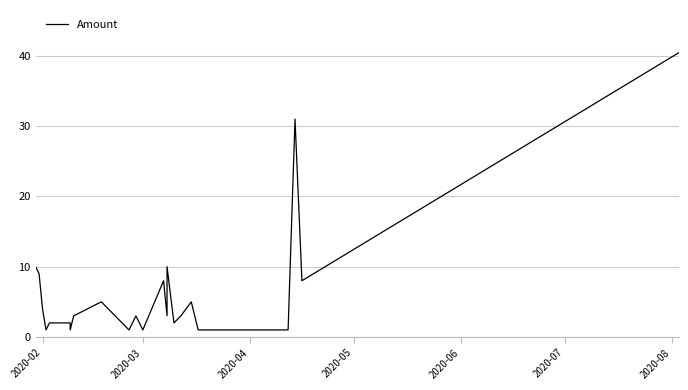

Count the number of categories in the chart.

27